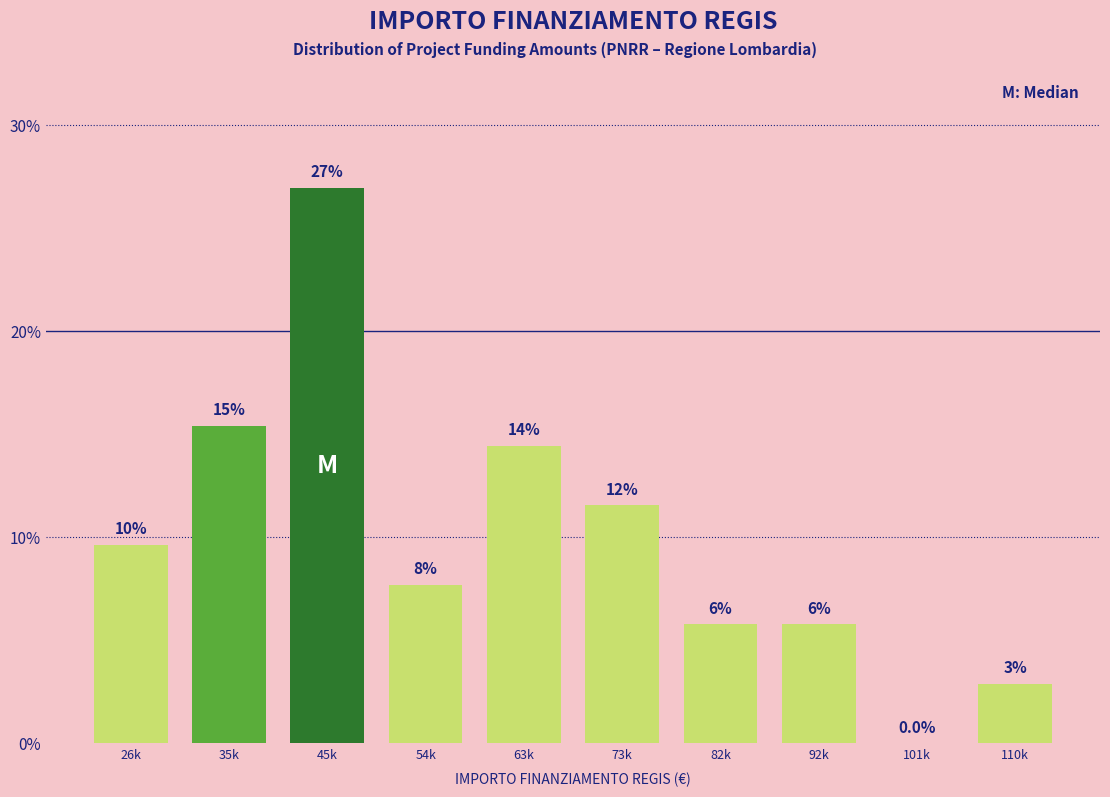

Are the bars horizontal?

No